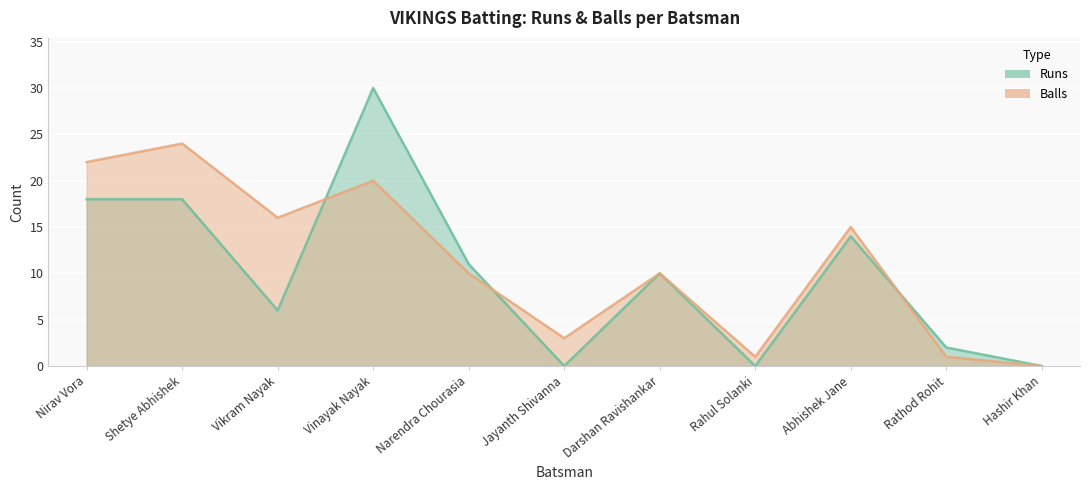

Where is the first local minimum for Runs?

Vikram Nayak